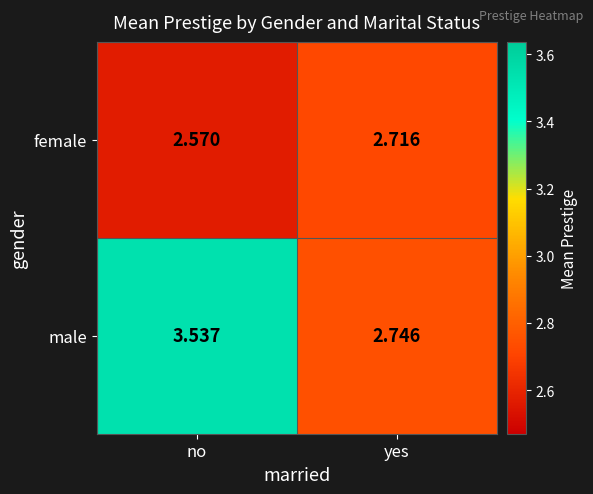

How many data points in male are less than 3?

1